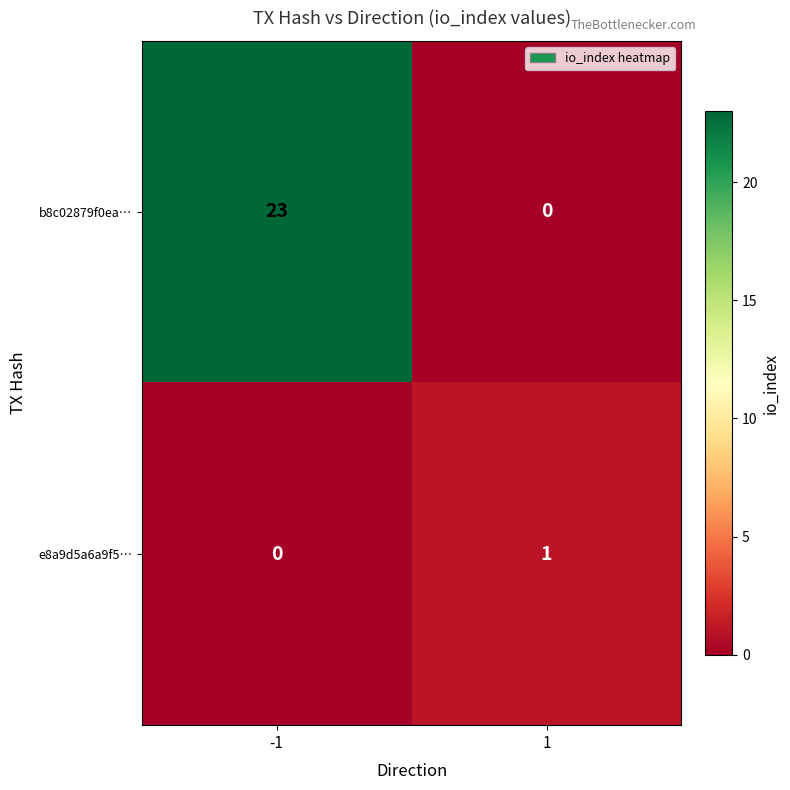

At 1, list the series in order from smallest to largest.

b8c02879f0ea…, e8a9d5a6a9f5…